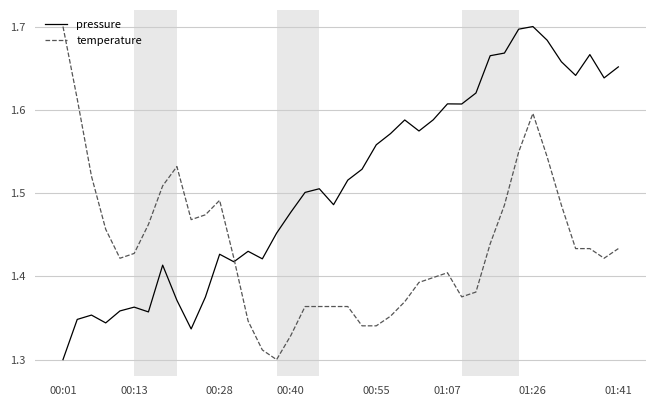

What is the sum of all pressure values?

60.5